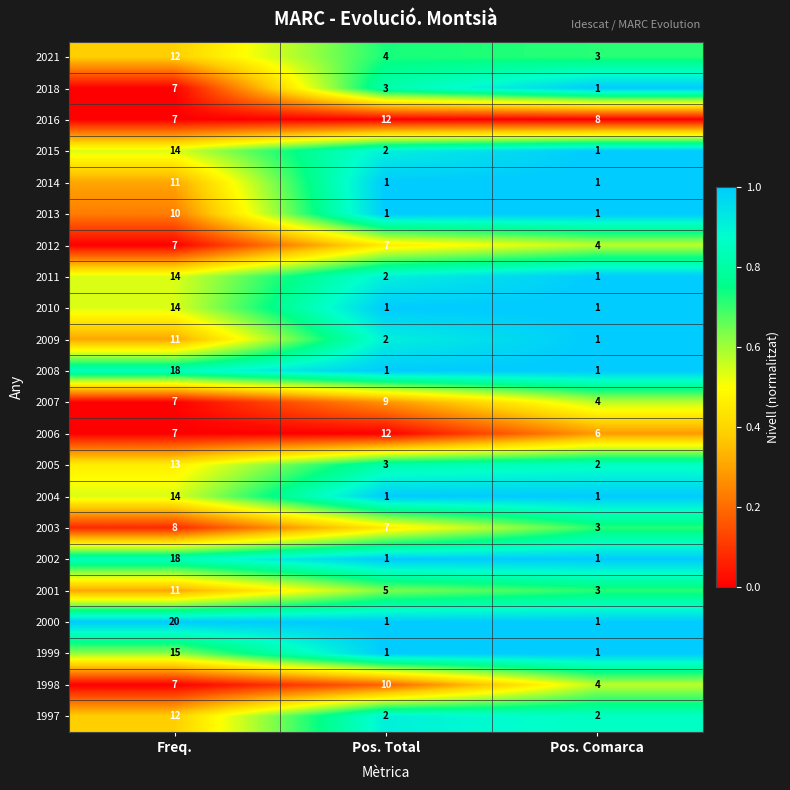

Rank the categories by 2021 value from highest to lowest.

Freq., Pos. Total, Pos. Comarca